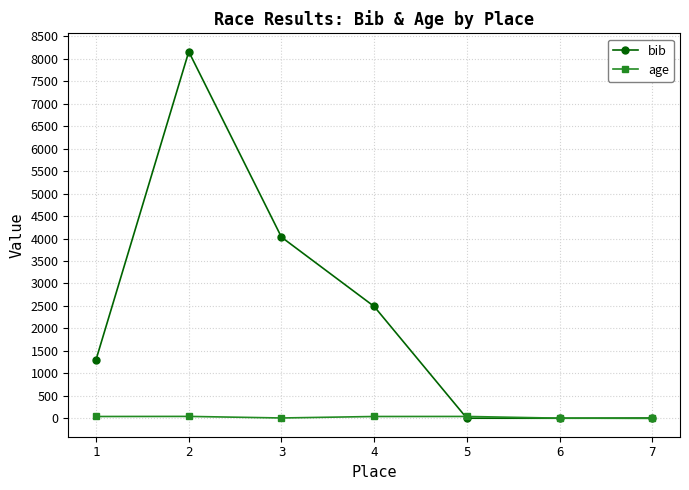

True or false: bib has more than 0 interior local peaks.

True